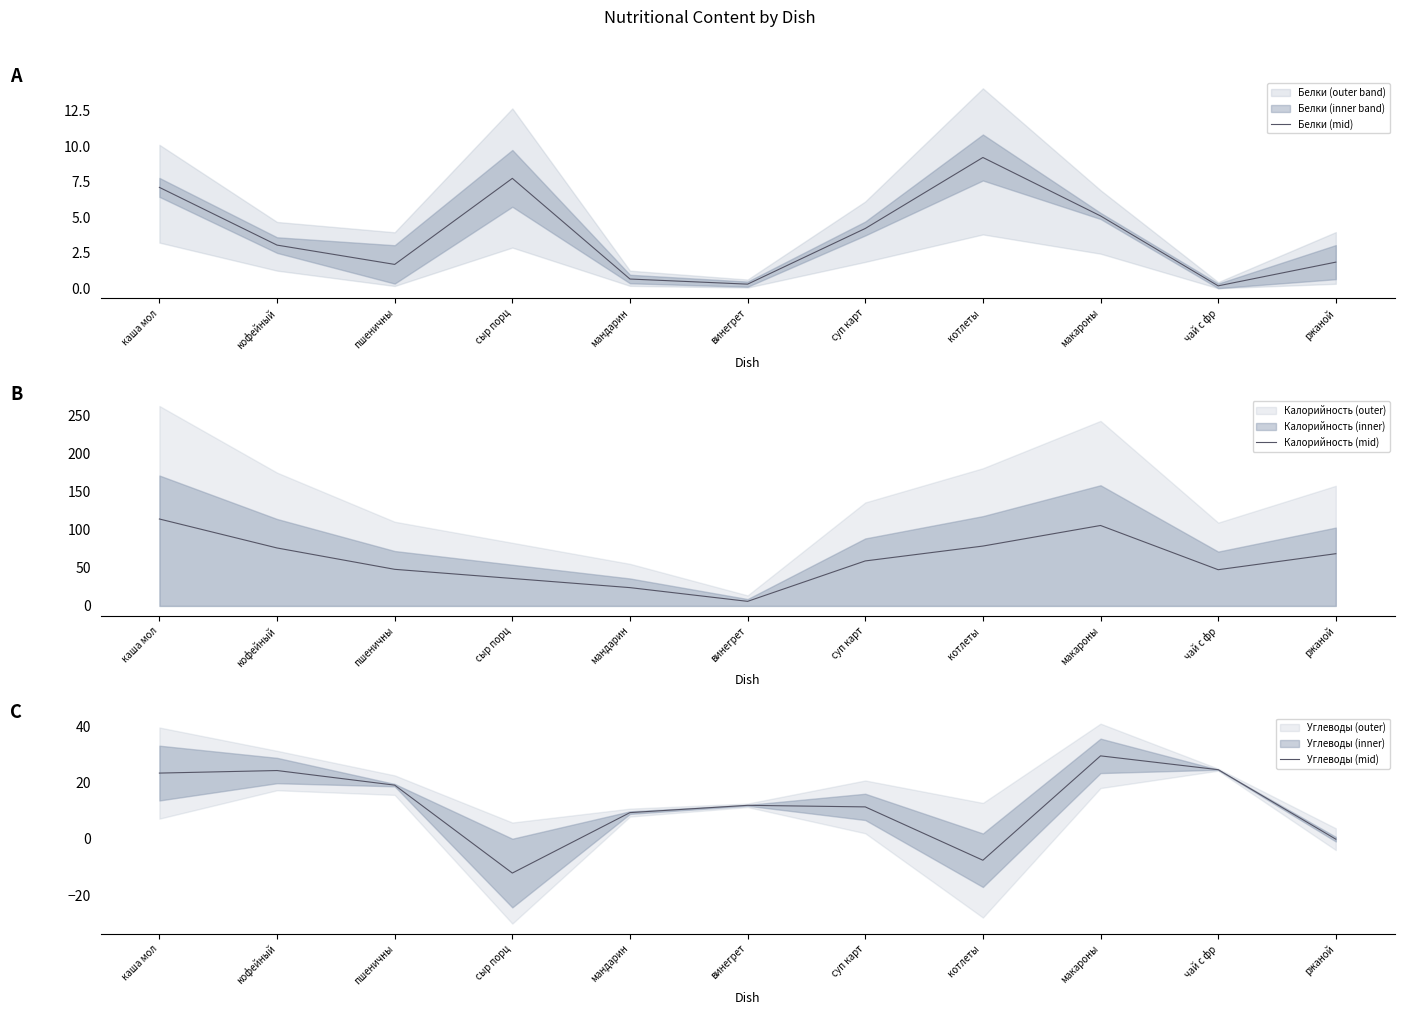

The Углеводы (mid) series shows 7.4 at пшеничны. True or false?

False